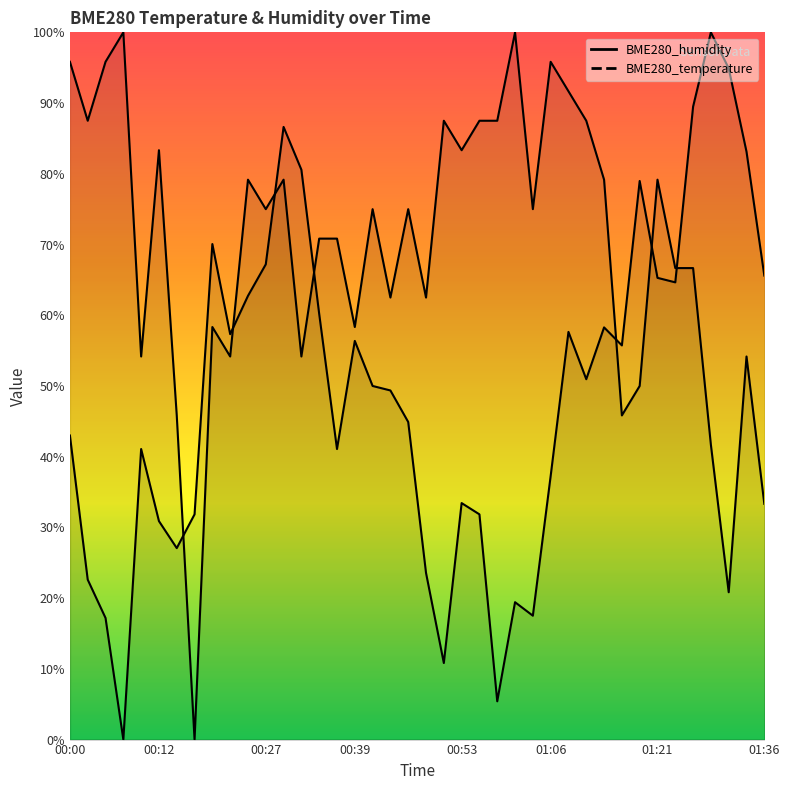

What value does the BME280_humidity series have at 00:17?

31.8